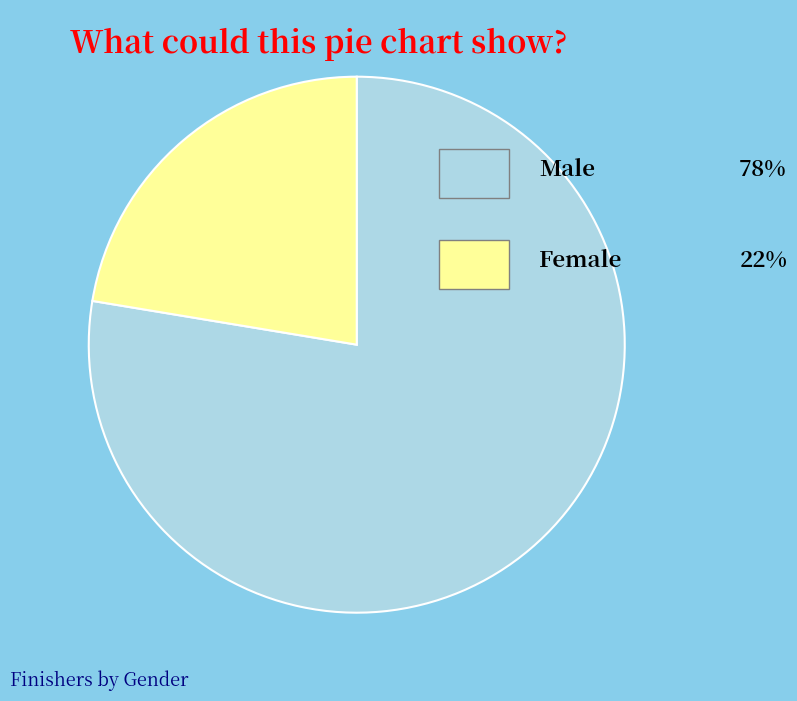

Is there any slice that represents more than half of the pie?

Yes